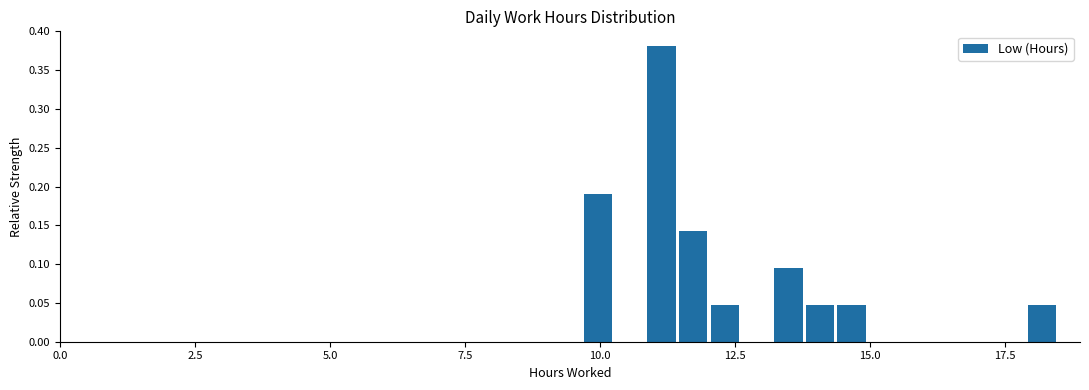

Around what value on the x-axis is the tallest bar? Give the approximate position of its centre, as read against the axis.

11.0